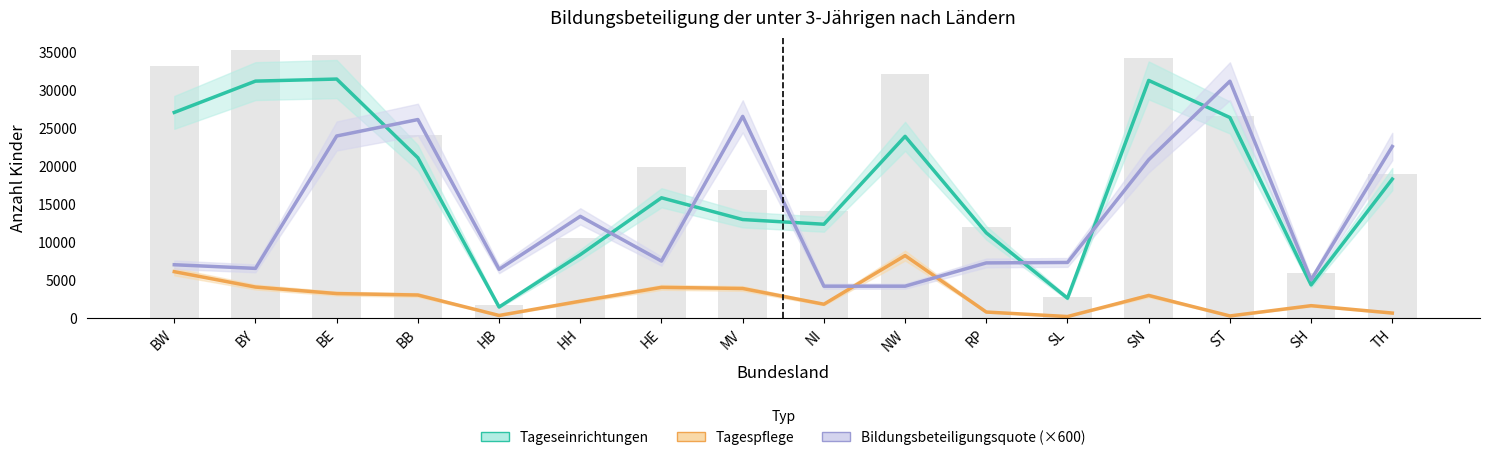

What is the difference between the second highest and second lowest values in the Bildungsbeteiligungsquote (×600) series?

22320